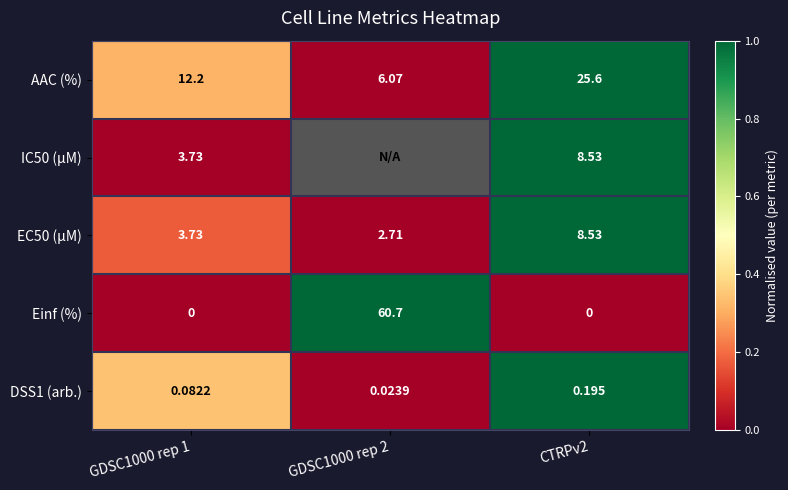

What is the maximum value shown in the chart?

1.0